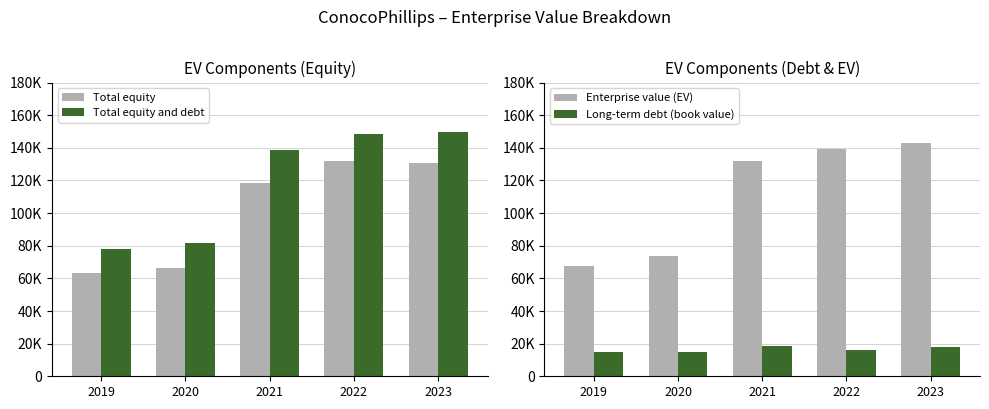

What is the difference between the maximum and second lowest values in the Enterprise value (EV) series?

69220